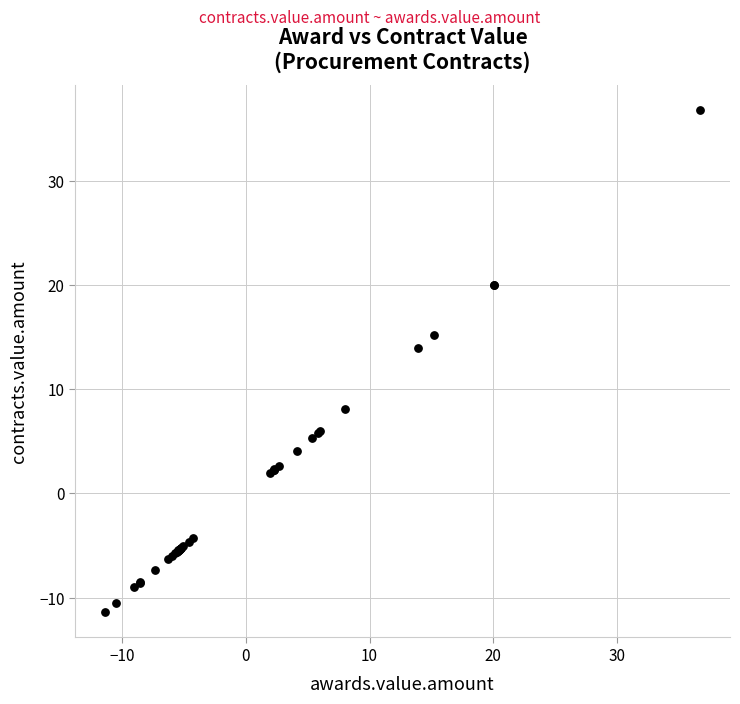

What Y value in the scatter plot is closest to 12?

13.9